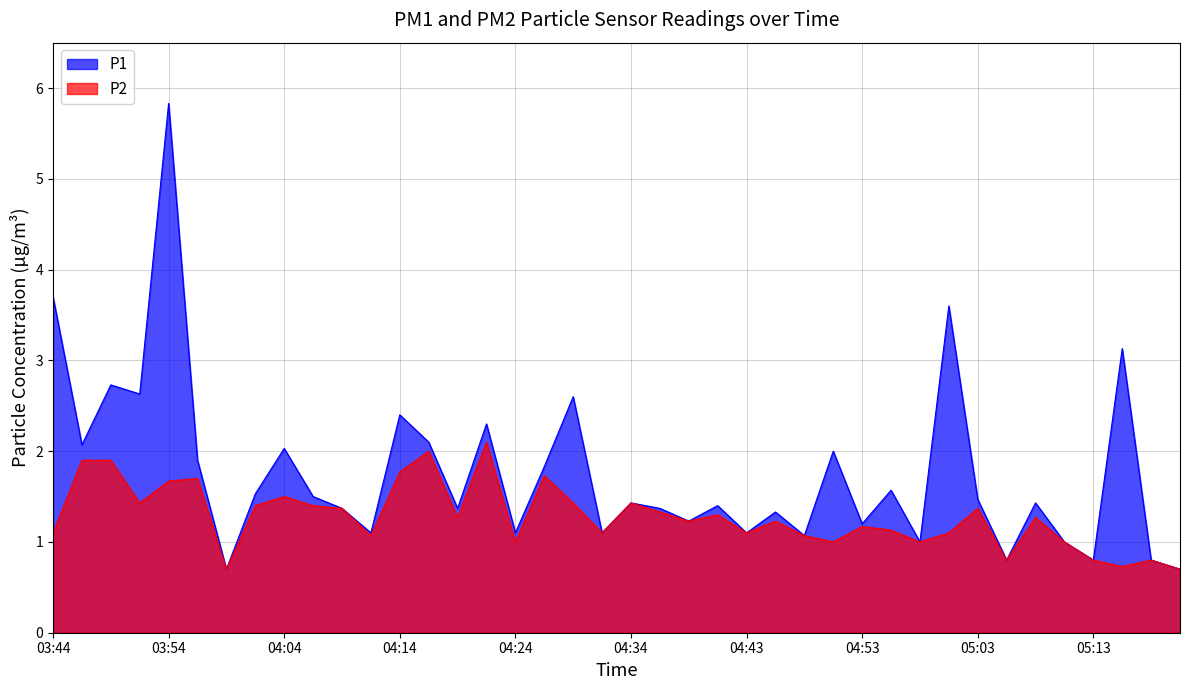

List the series in order of their peak value, highest first.

P1, P2